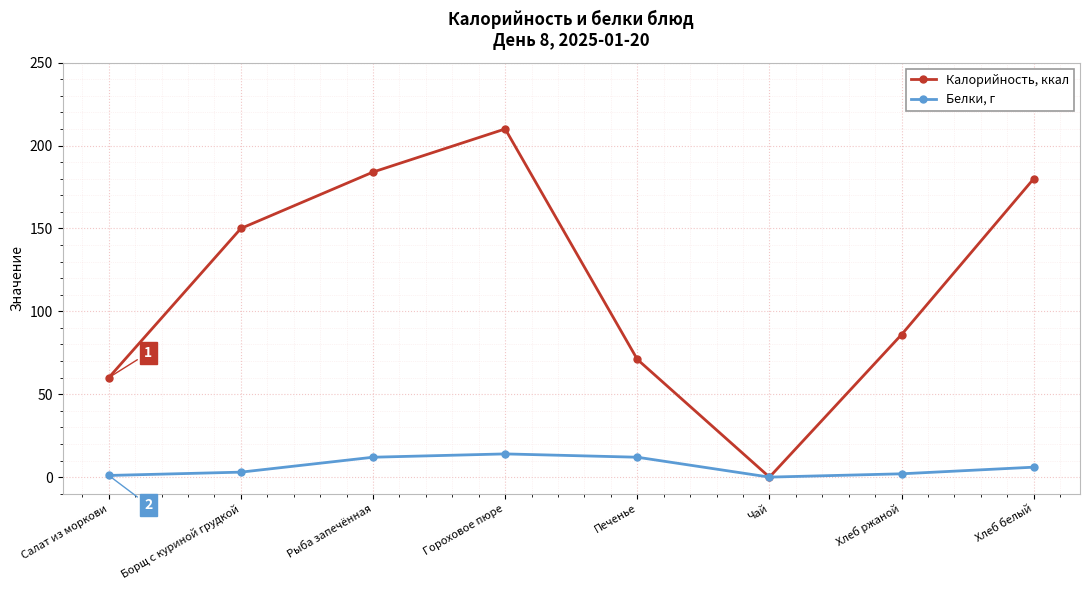

What is the highest value of the Калорийность, ккал series?

210